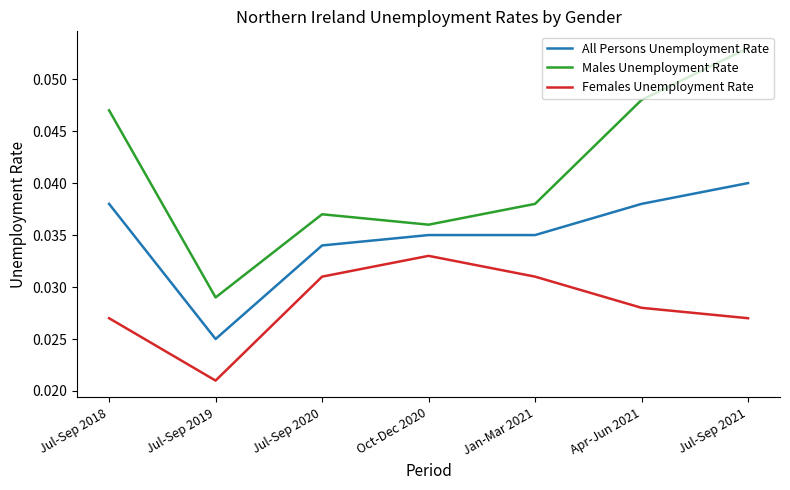

How many lines are shown in the chart?

3